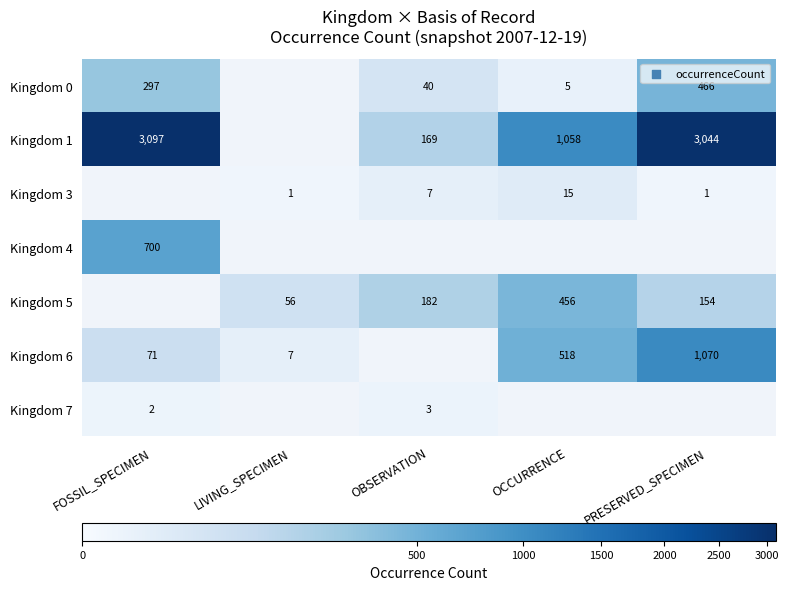

True or false: Kingdom 5 has a value of 765 at OCCURRENCE.

False